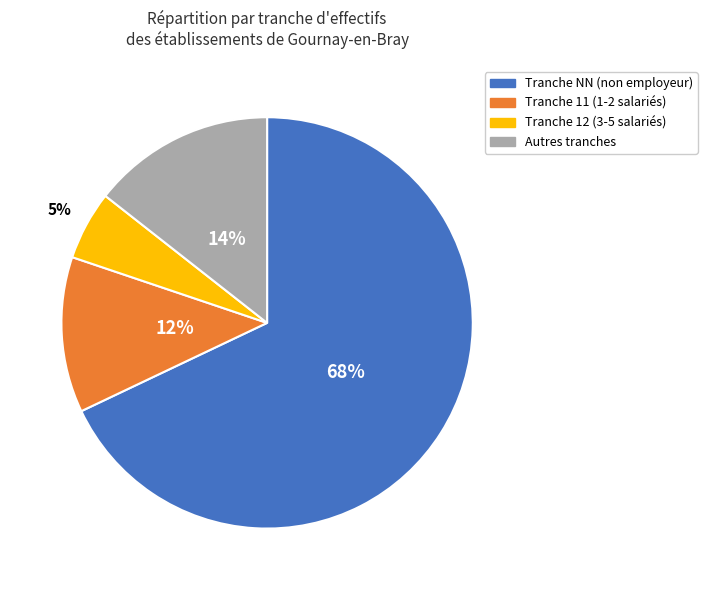

Is there any slice that represents more than half of the pie?

Yes